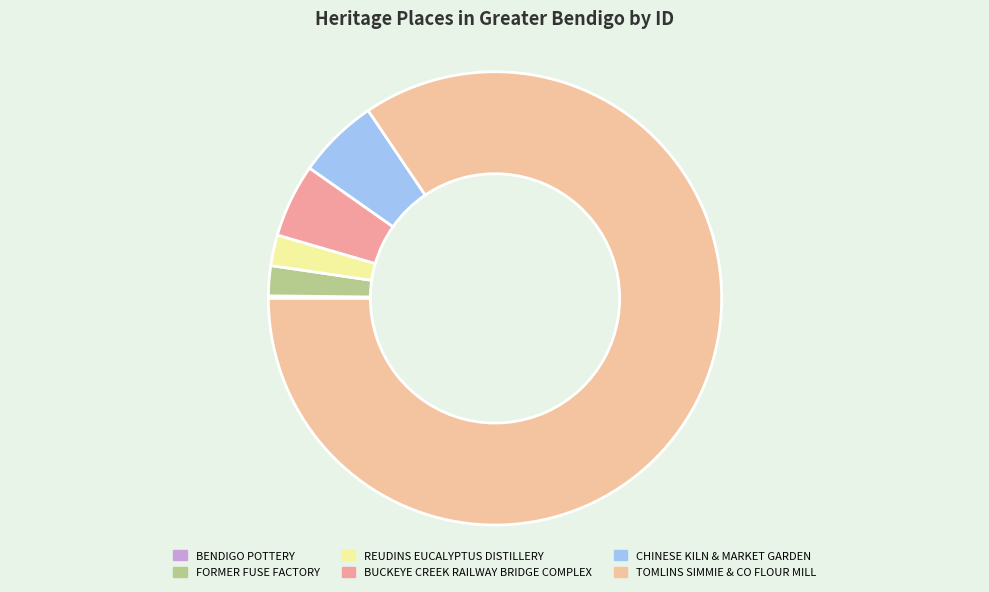

Does any single category account for the majority?

Yes